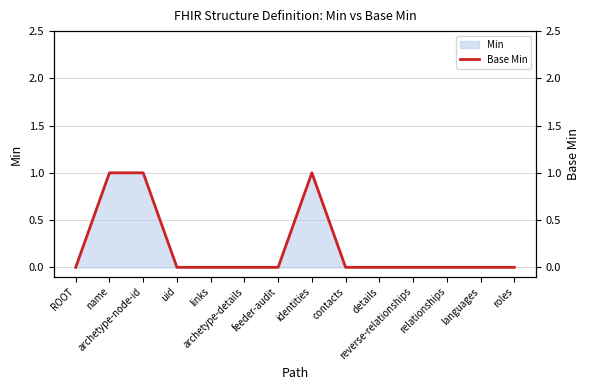

Reading left to right, list all the values displayed in this chart.

0	1	1	0	0	0	0	1	0	0	0	0	0	0